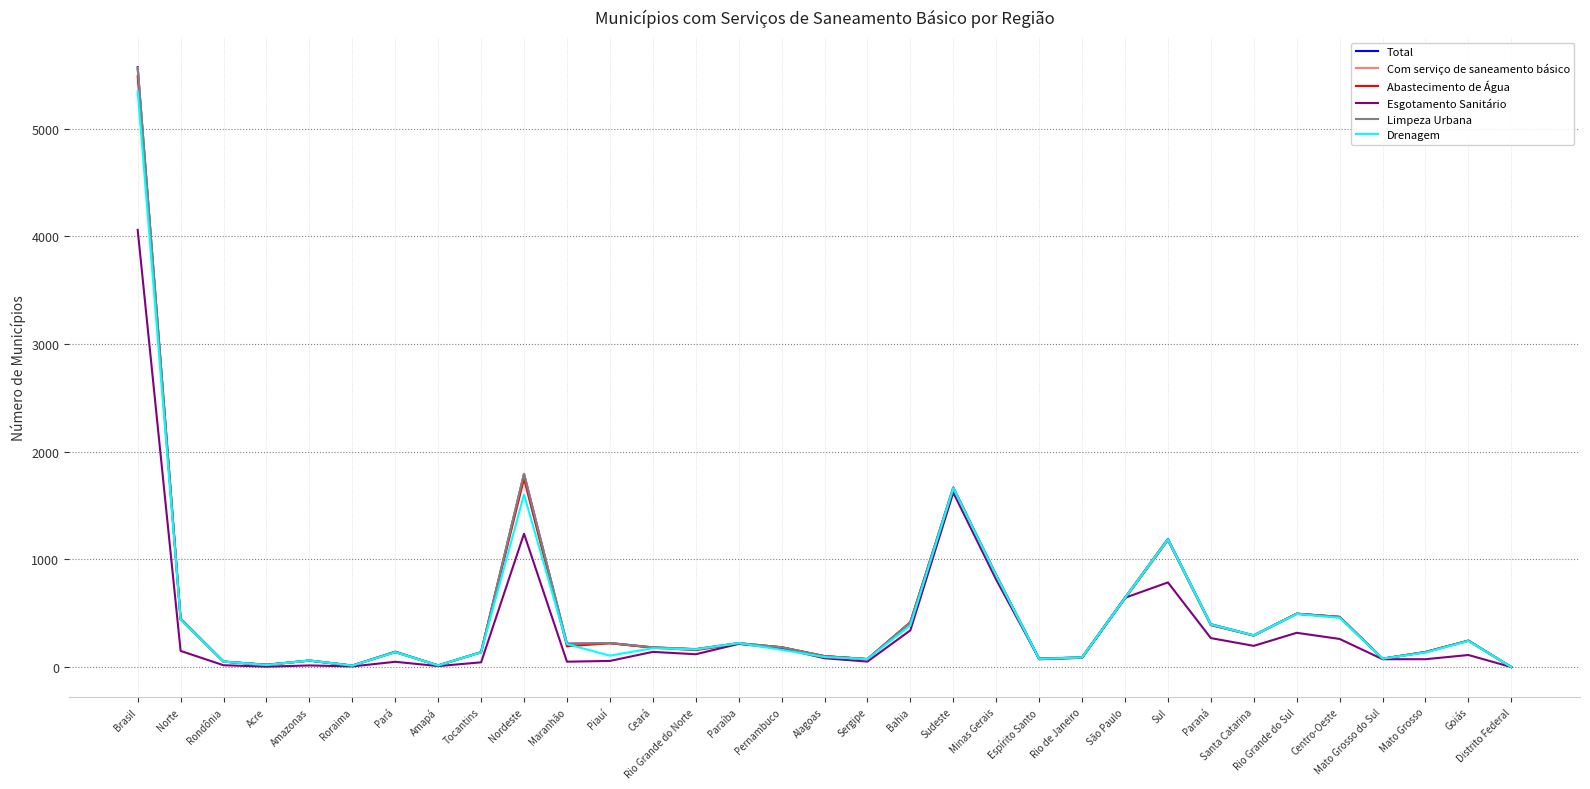

What are all the series names shown in the legend?

Total, Com serviço de saneamento básico, Abastecimento de Água, Esgotamento Sanitário, Limpeza Urbana, Drenagem